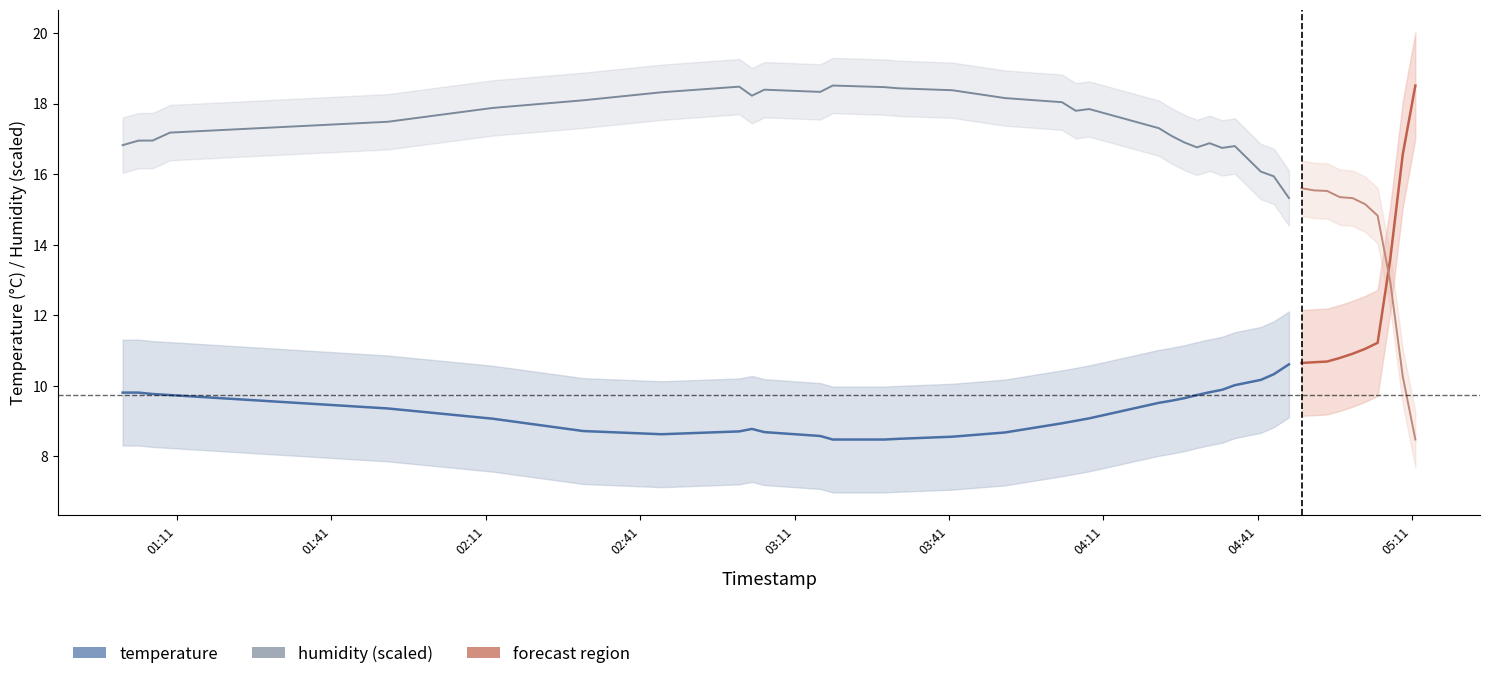

True or false: temperature has a value of 14.3 at 04:11.

False